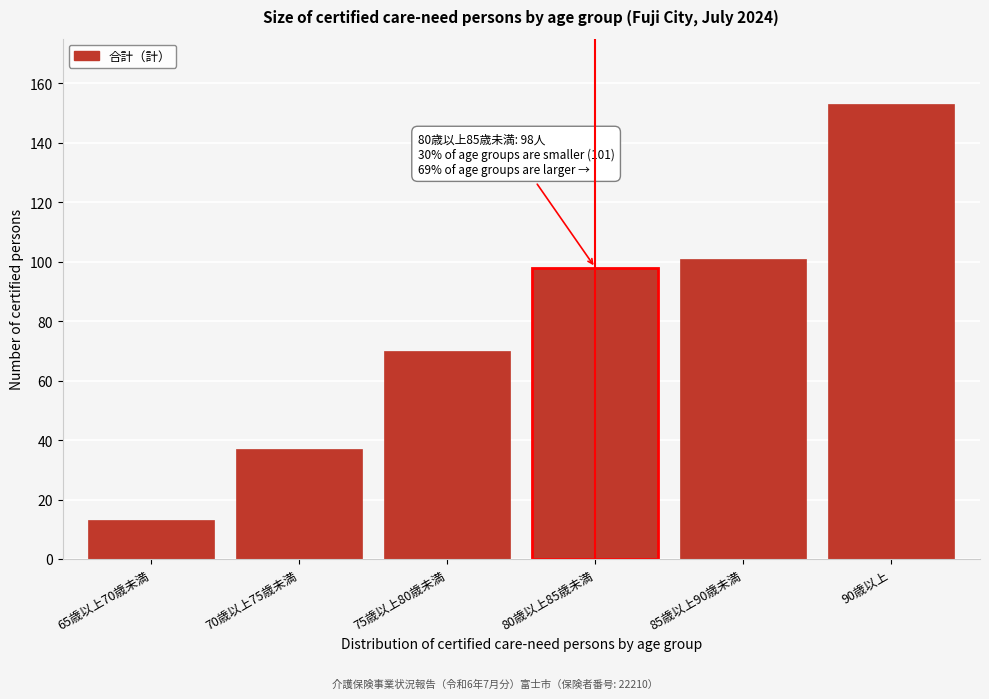

Reading left to right, what are all the values shown in this chart?

65歳以上70歳未満=13	70歳以上75歳未満=37	75歳以上80歳未満=70	80歳以上85歳未満=98	85歳以上90歳未満=101	90歳以上=153